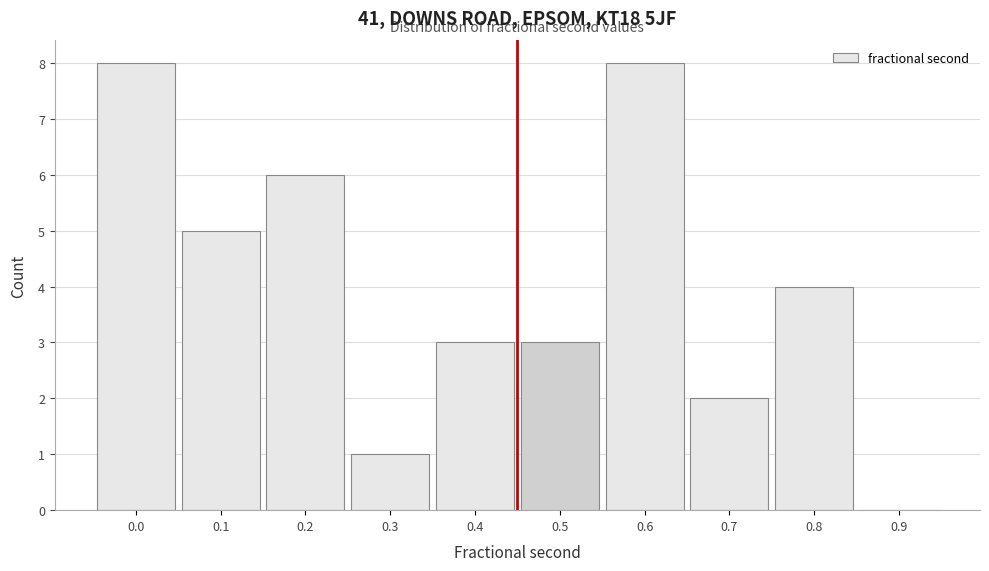

Reading left to right, transcribe all the data shown in this chart.

0.0=8	0.1=5	0.2=6	0.3=1	0.4=3	0.5=3	0.6=8	0.7=2	0.8=4	0.9=0